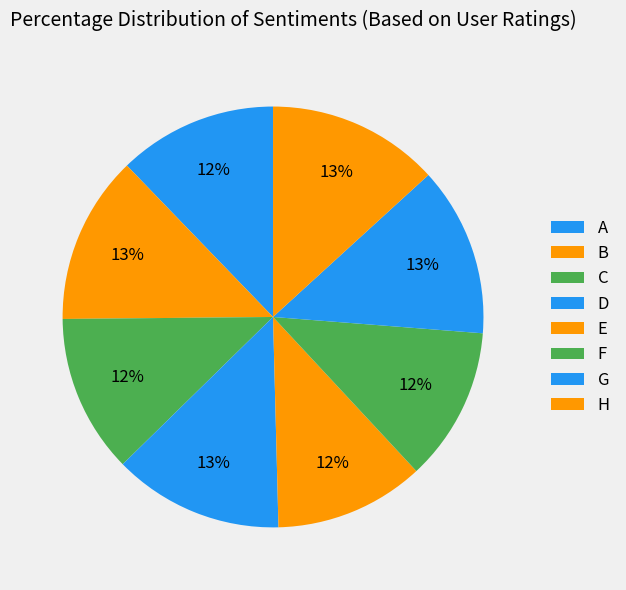

Rank the categories by value from lowest to highest.

E, F, C, A, B, G, D, H